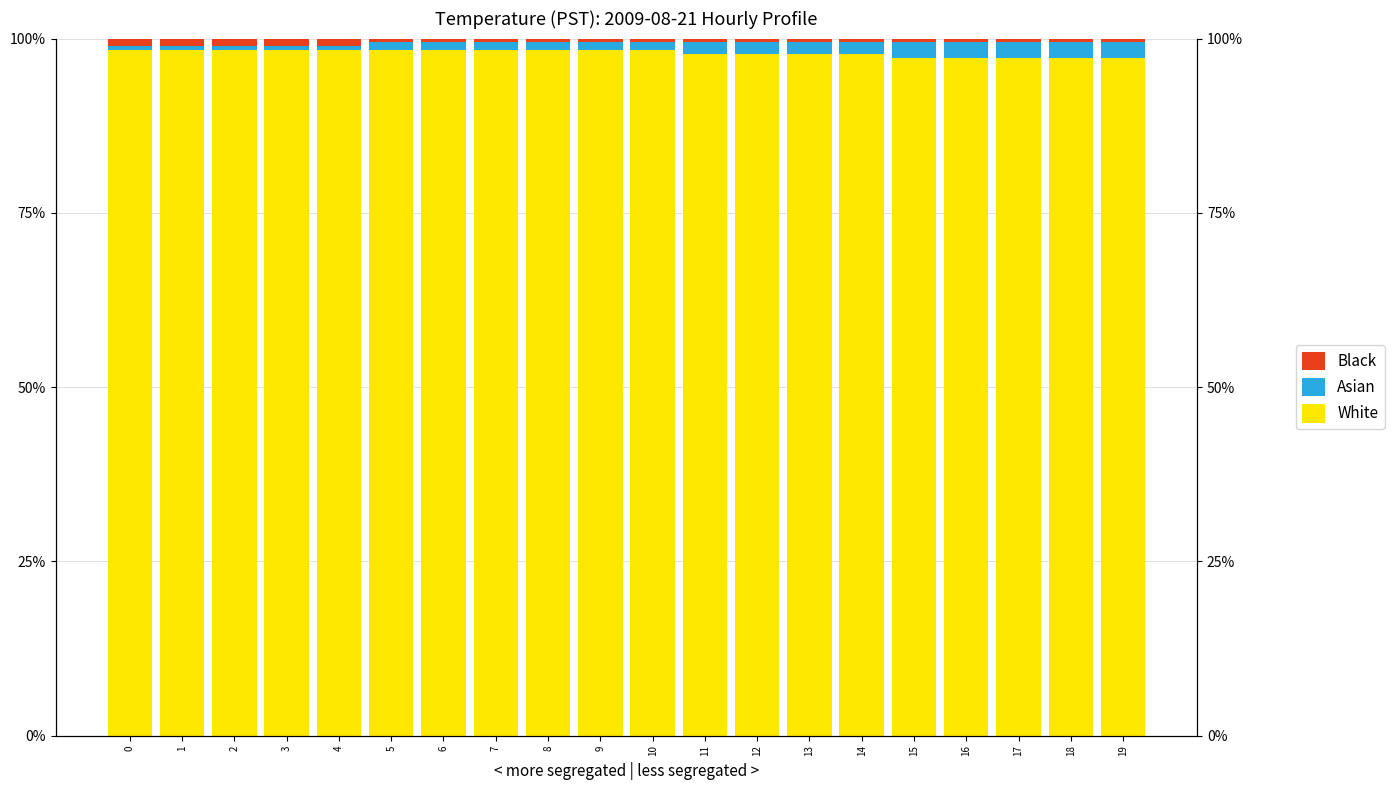

What is the average value of the Black series?

0.7